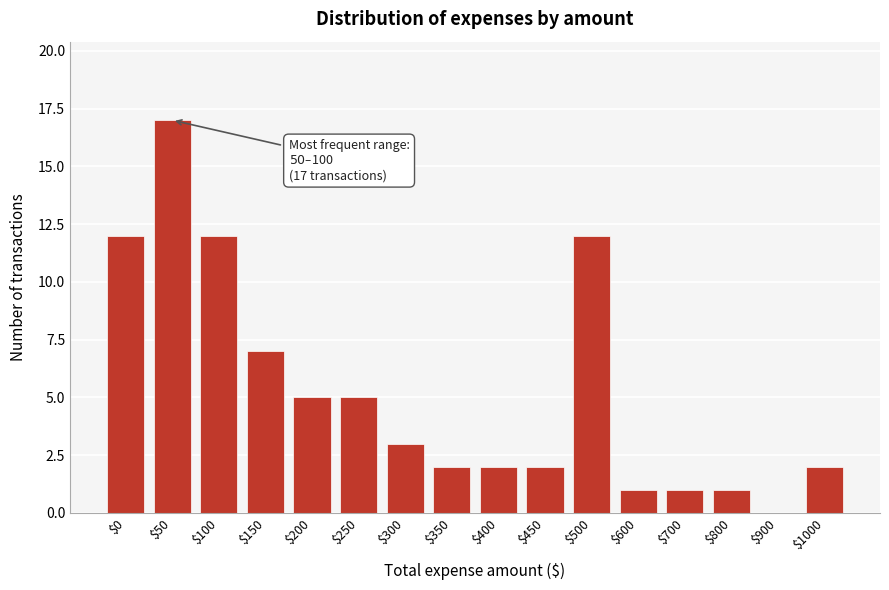

True or false: the data shows 2 at $150.

False